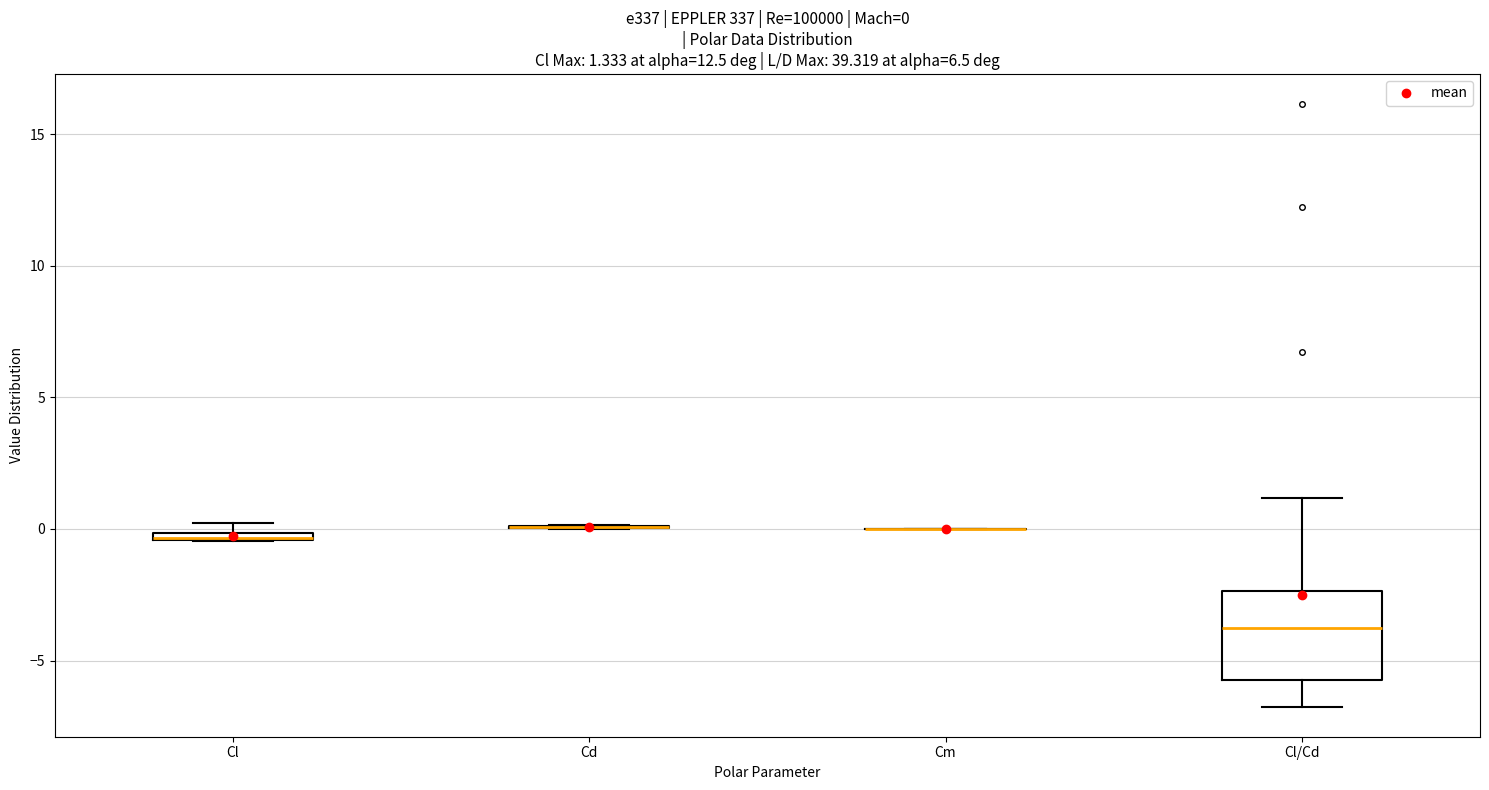

Comparing the boxes themselves (not the whiskers), which one is the tallest?

Cl/Cd